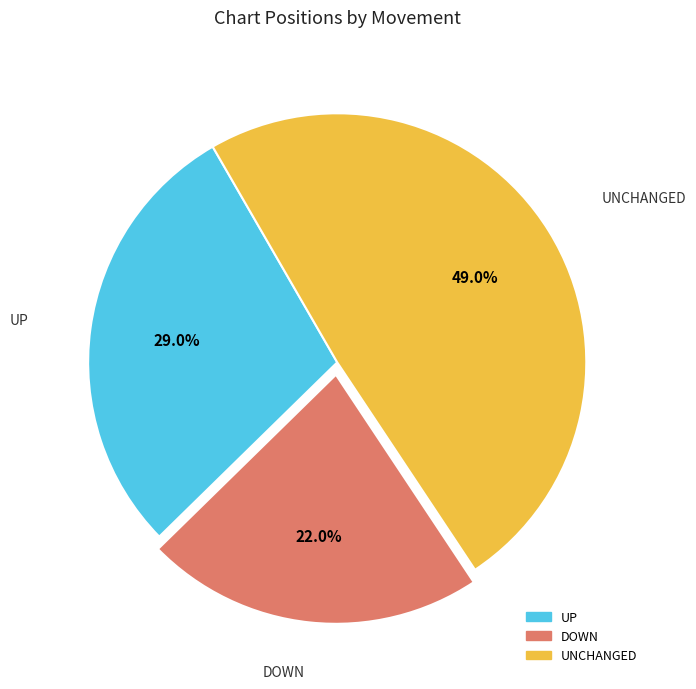

Does any single category account for the majority?

No